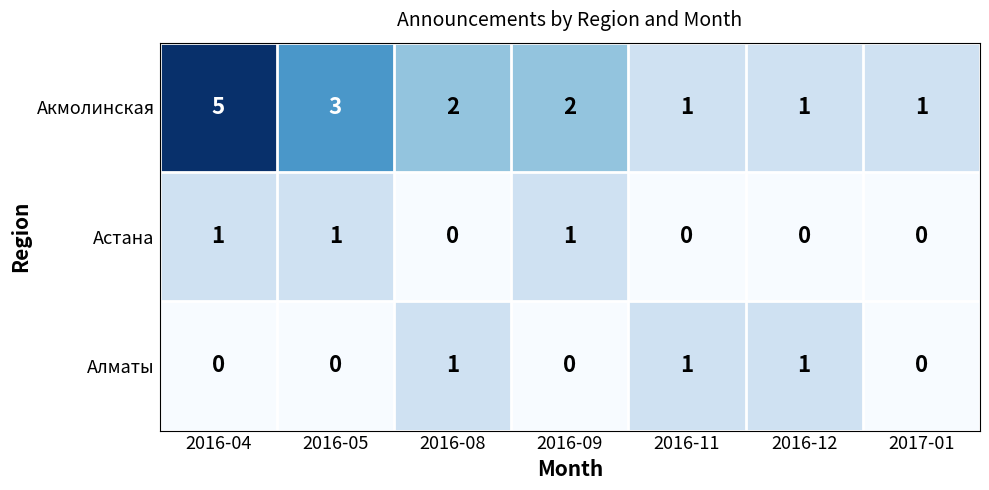

The Акмолинская series shows 1 at 2016-05. True or false?

False